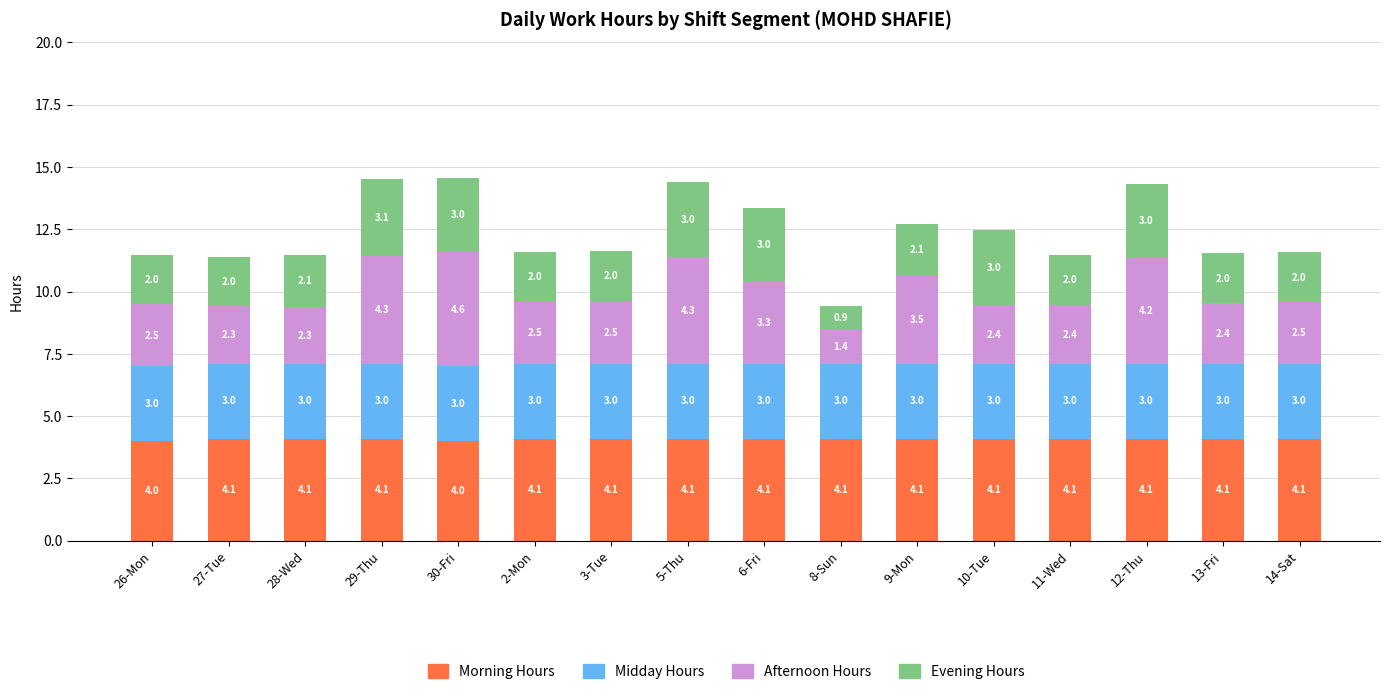

Reading right to left, what are the values for Morning Hours?

4.1	4.1	4.1	4.1	4.1	4.1	4.1	4.1	4.1	4.1	4.1	4.0	4.1	4.1	4.1	4.0